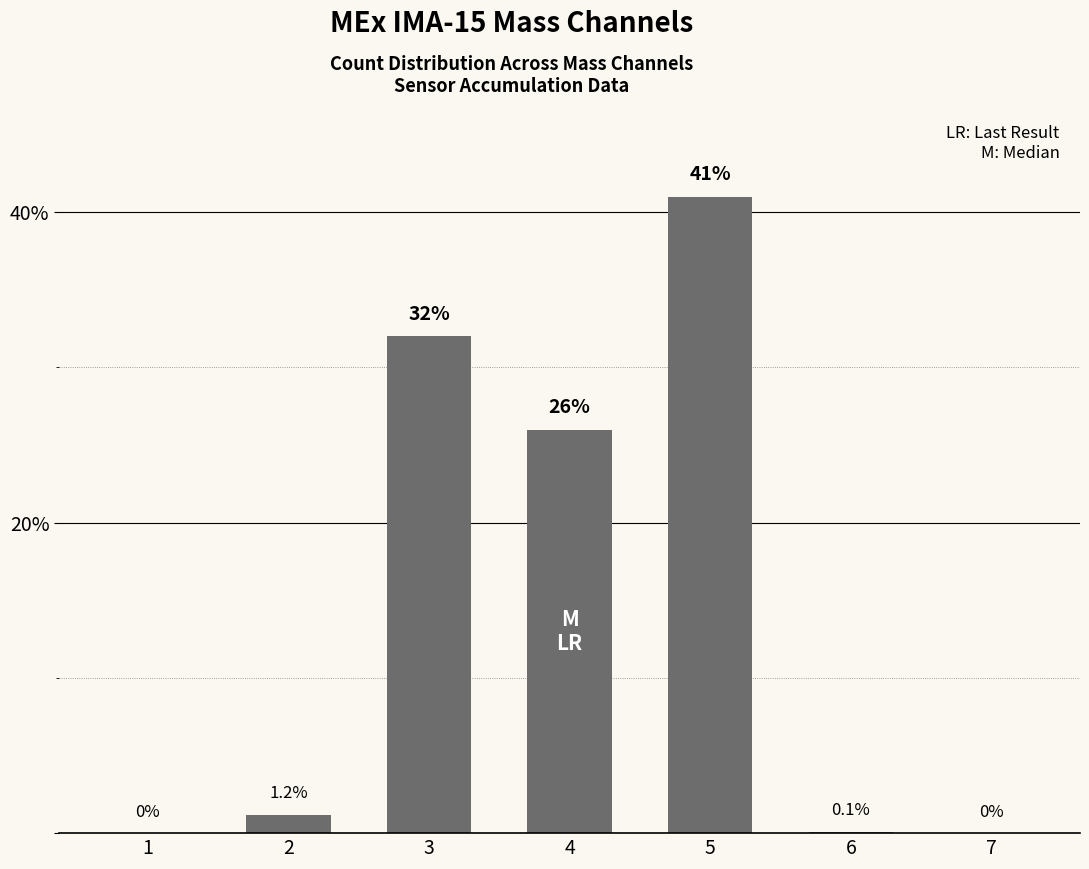

Does the chart contain stacked bars?

No